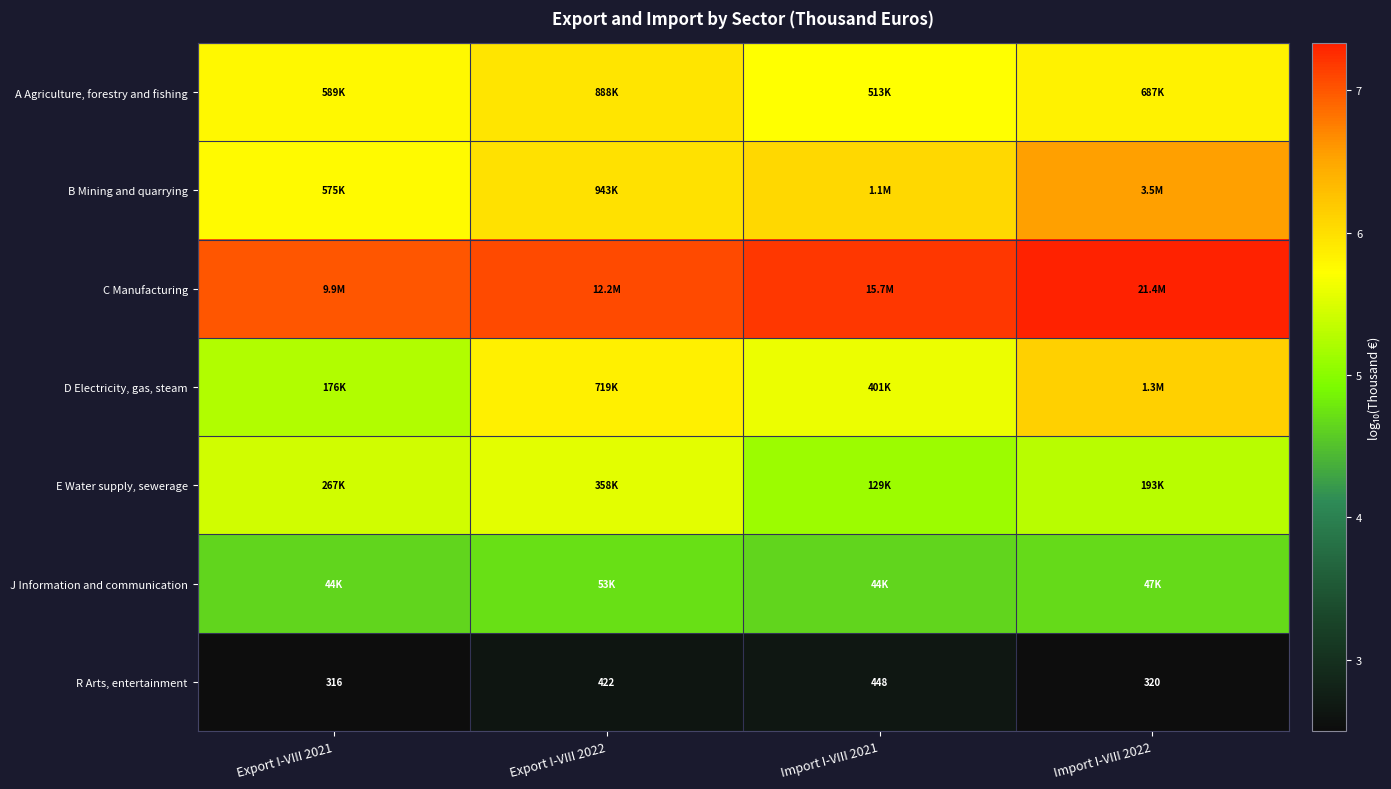

True or false: E Water supply, sewerage has a value of 5.3 at Import I-VIII 2022.

True